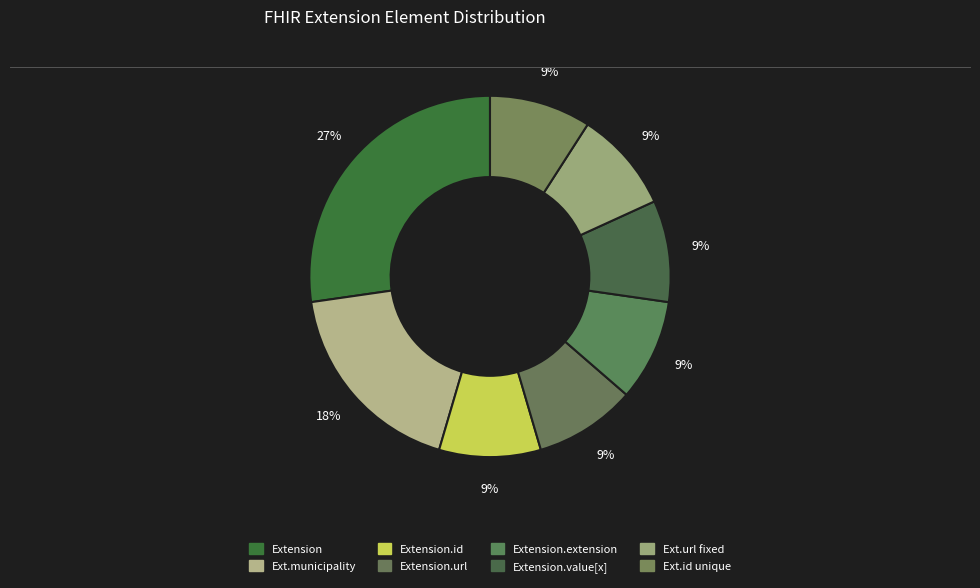

Count the number of slices in the pie.

8